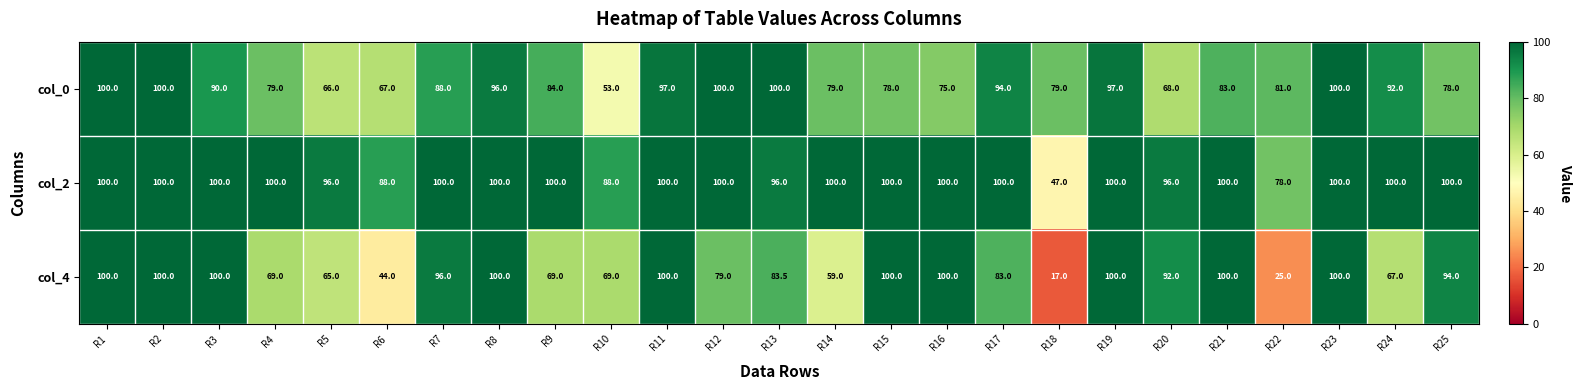

The value of col_4 at R23 is 100.0. True or false?

True